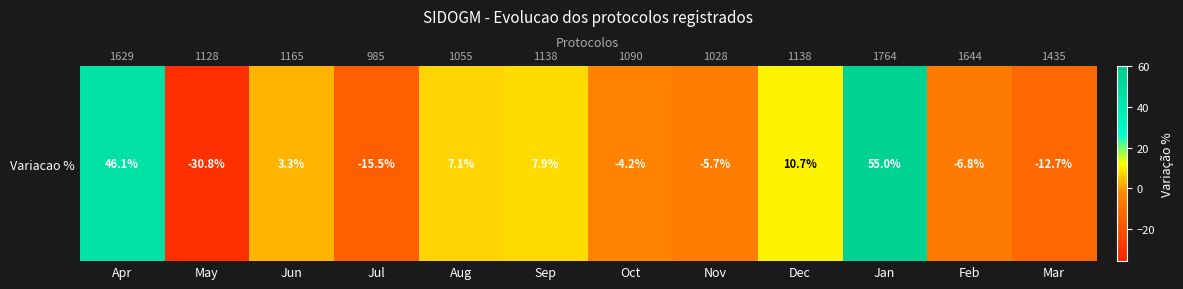

List the labels in order of value, smallest first.

May, Jul, Mar, Feb, Nov, Oct, Jun, Aug, Sep, Dec, Apr, Jan